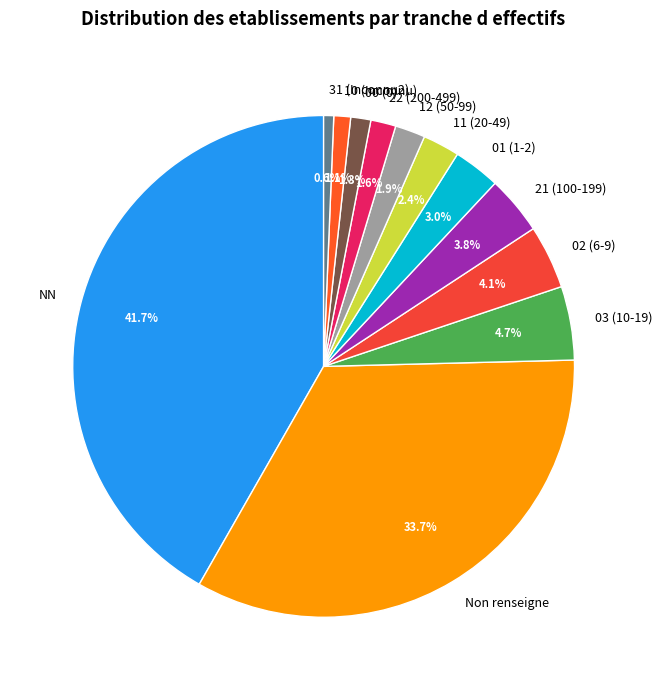

What percentage is NOT represented by 21 (100-199)?

96.2%